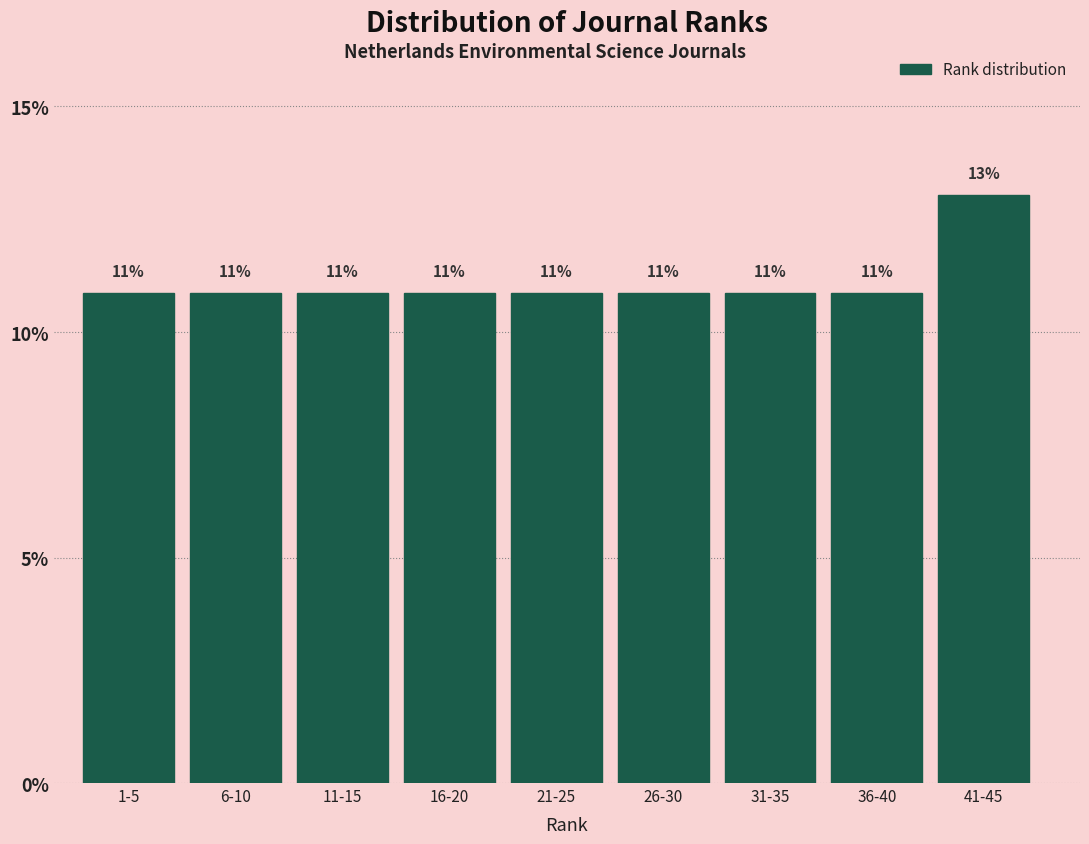

How many bars are there in total?

9